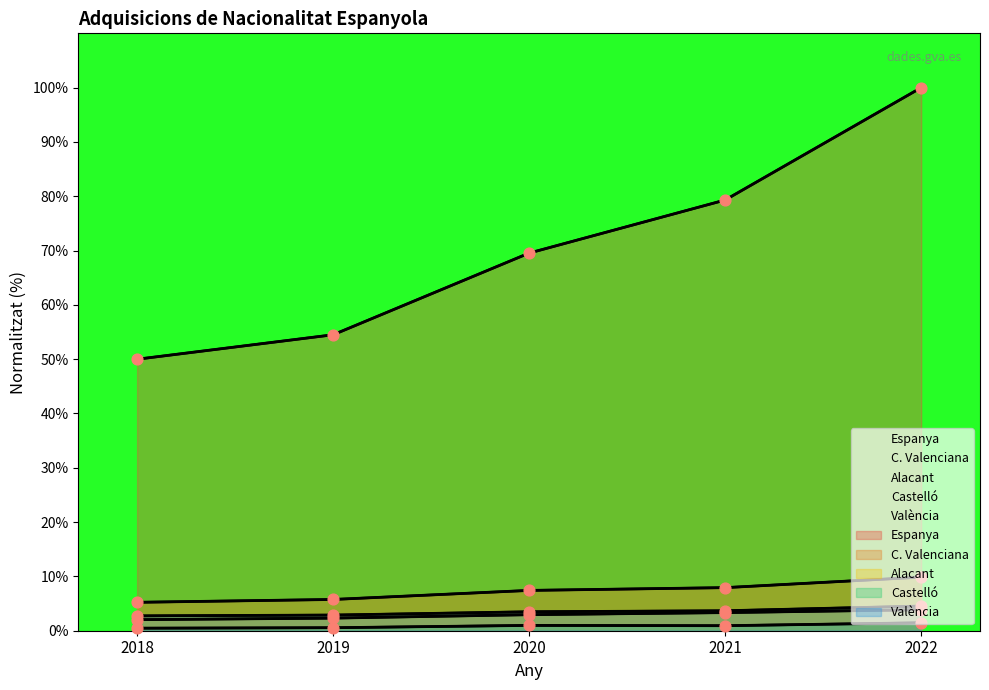

Which series has the largest total across all categories?

Espanya